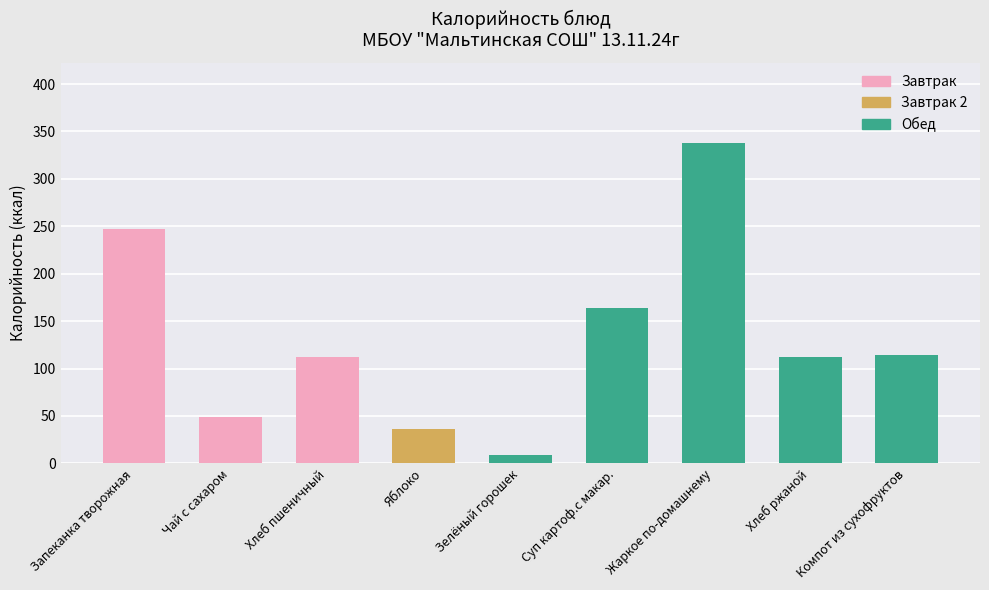

What is the change in value from Хлеб пшеничный to Зелёный горошек?

-103